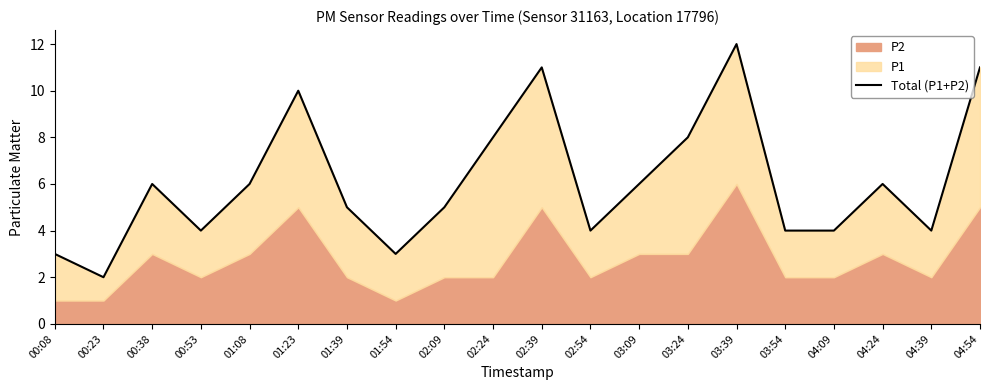

At which category does the data reach its first local peak?

00:38